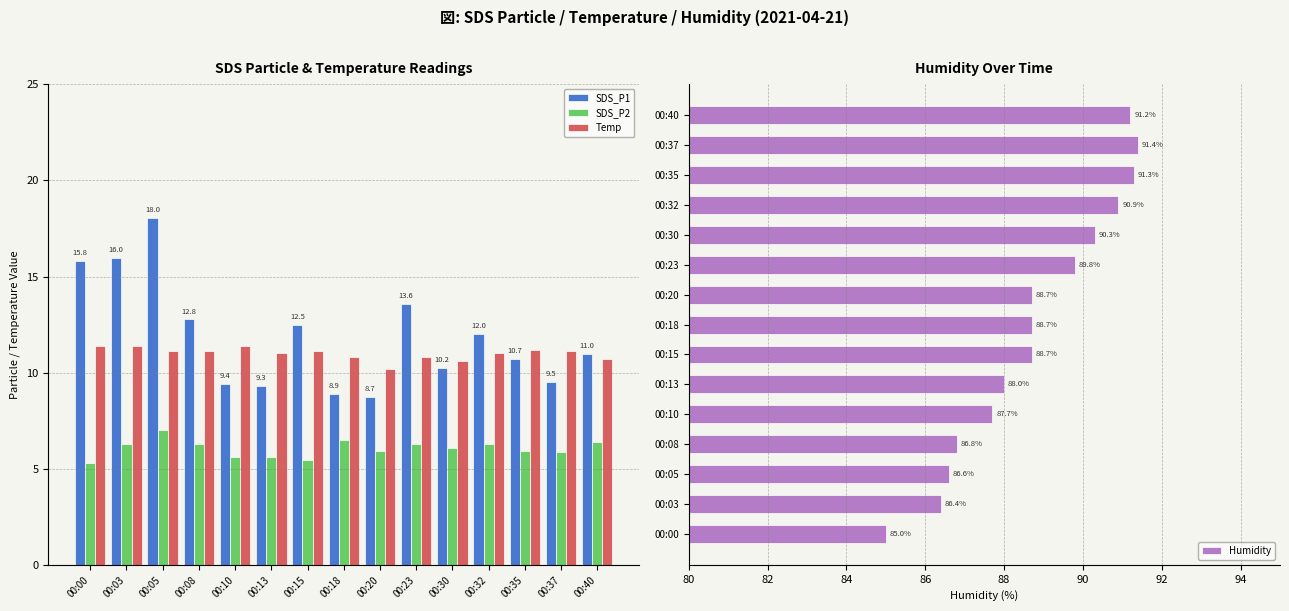

At which label does SDS_P2 reach its minimum?

00:00